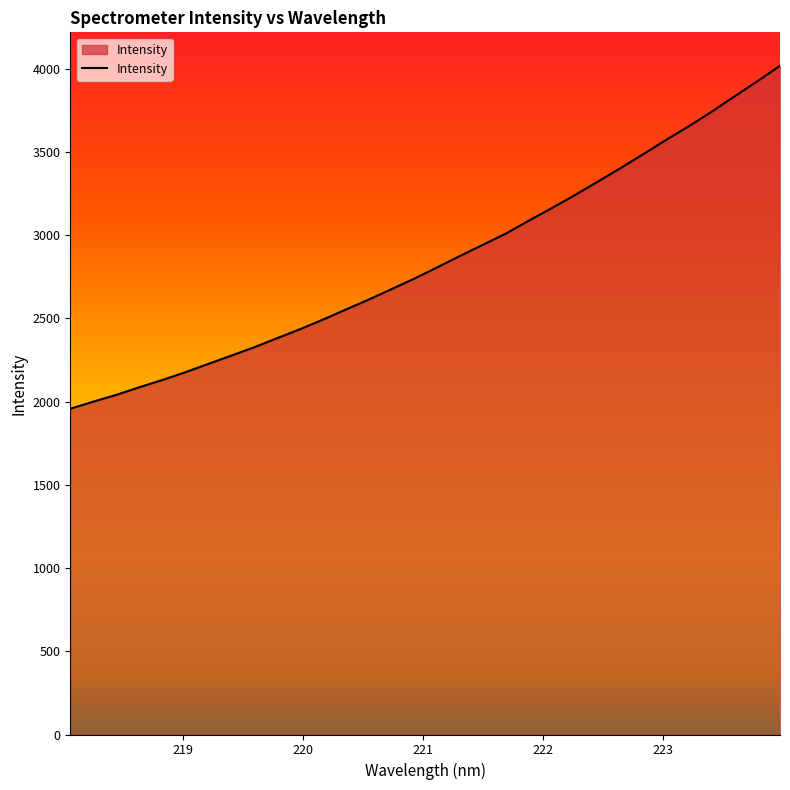

What is the maximum value shown in the chart?

4017.9